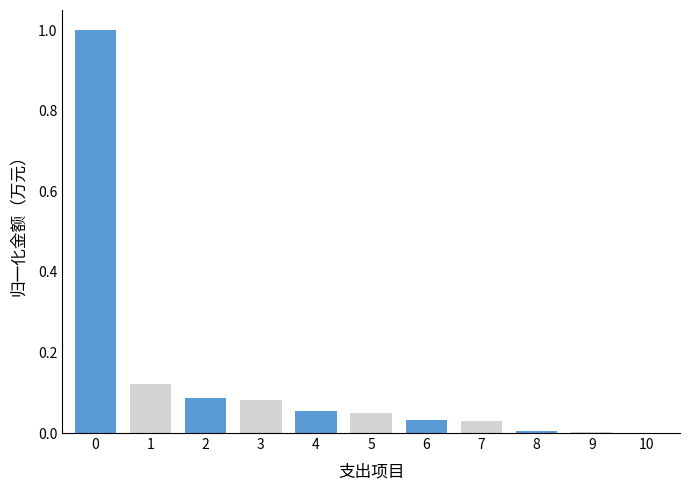

The value at 7 is 0.0. True or false?

True